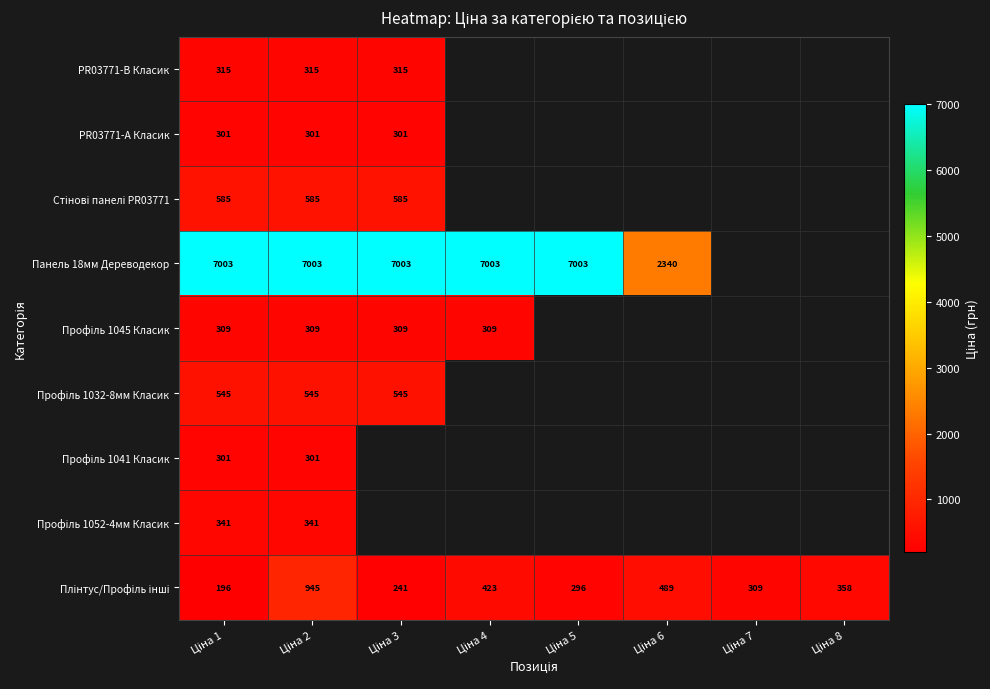

What is the smallest value displayed?

196.4